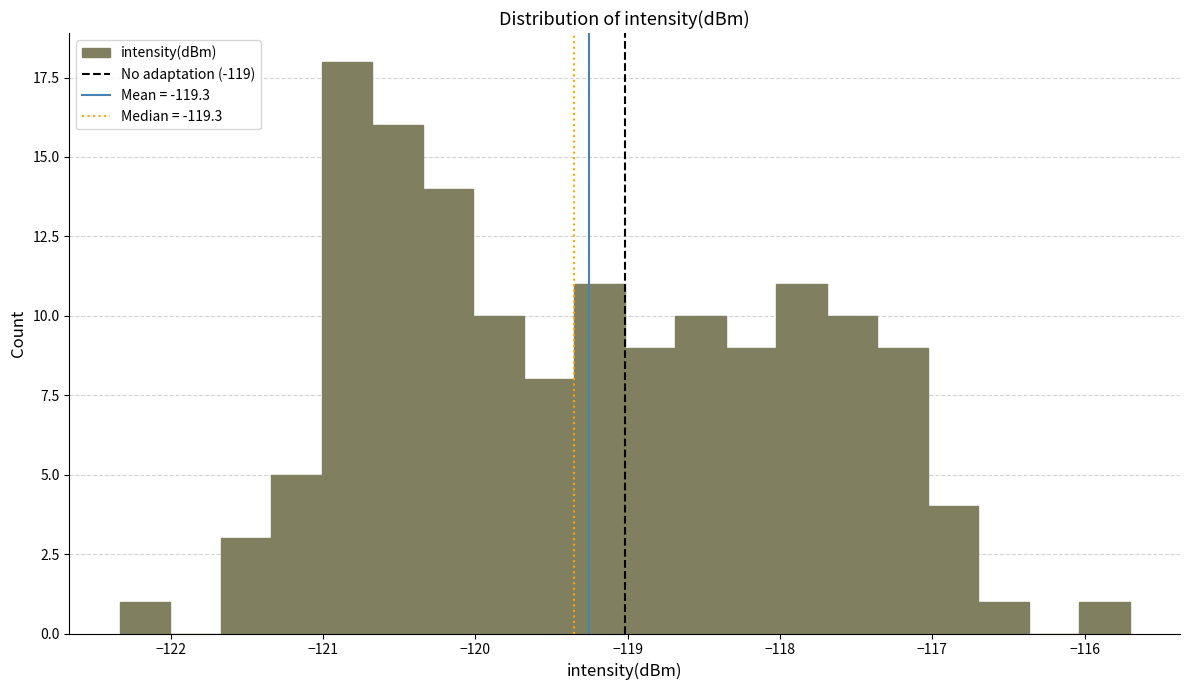

Read against the x-axis, roughly where is the centre of the tallest bar?

-120.8